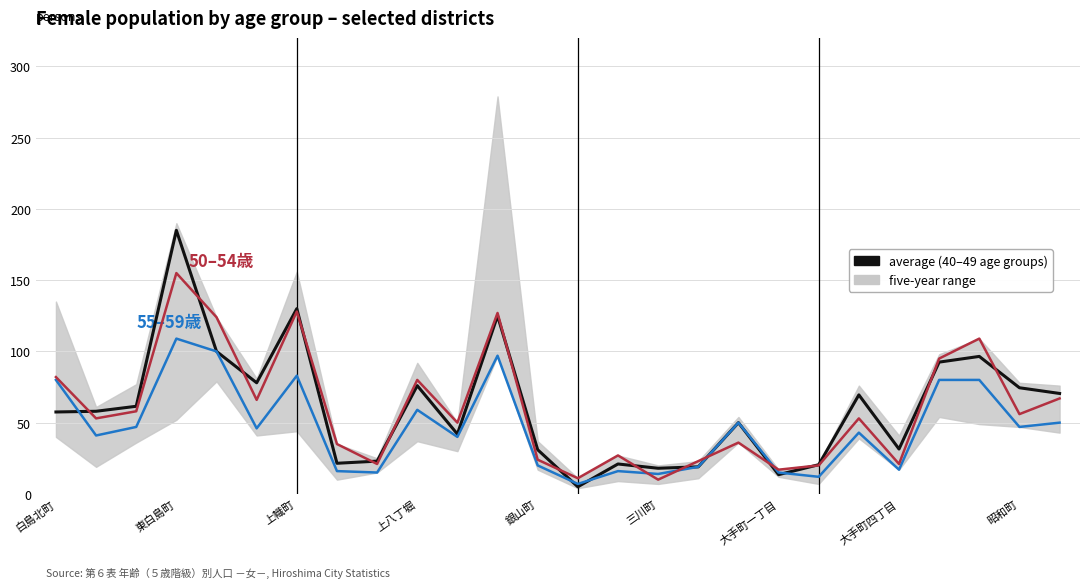

What is the spread (max minus min) of values at 22?

15.0